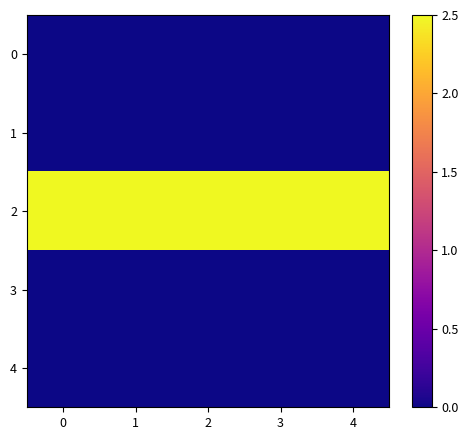

Count the number of data series in this chart.

5